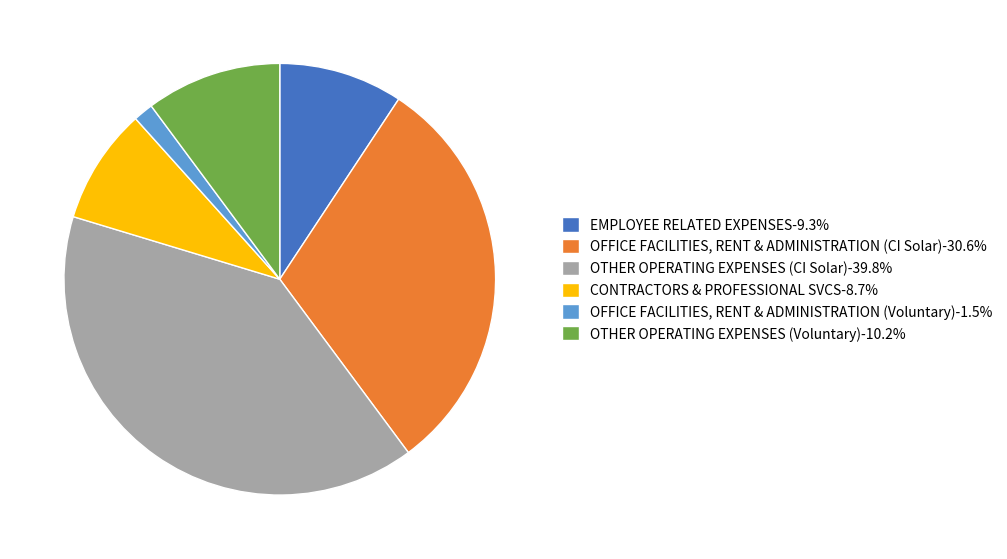

Rank the categories by value from highest to lowest.

OTHER OPERATING EXPENSES (CI Solar), OFFICE FACILITIES, RENT & ADMINISTRATION (CI Solar), OTHER OPERATING EXPENSES (Voluntary), EMPLOYEE RELATED EXPENSES, CONTRACTORS & PROFESSIONAL SVCS, OFFICE FACILITIES, RENT & ADMINISTRATION (Voluntary)